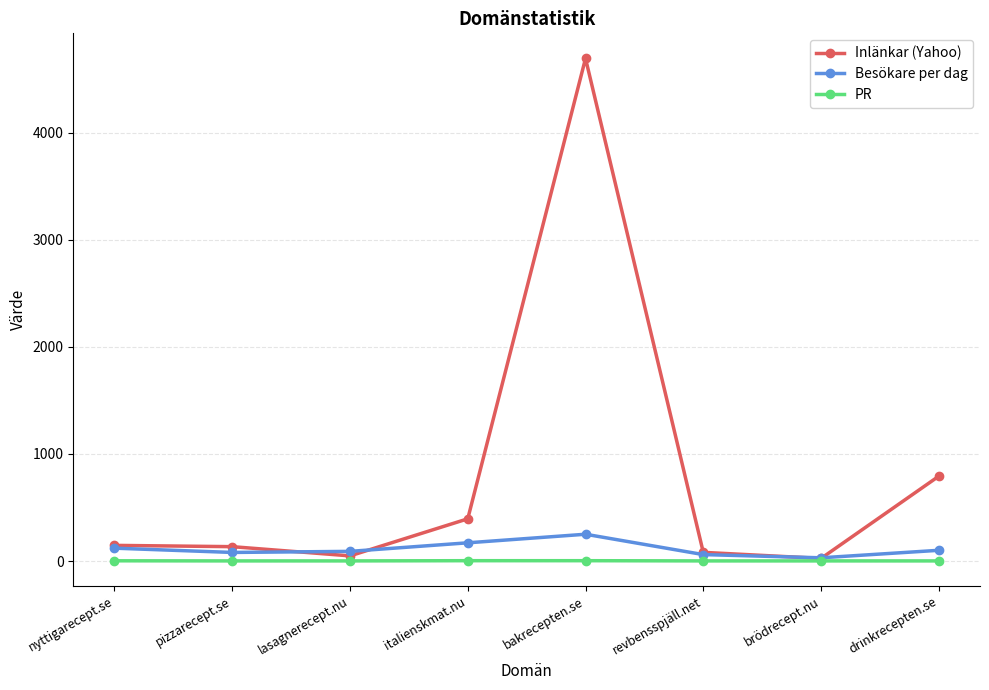

What is the difference between the maximum and minimum values in the PR series?

2